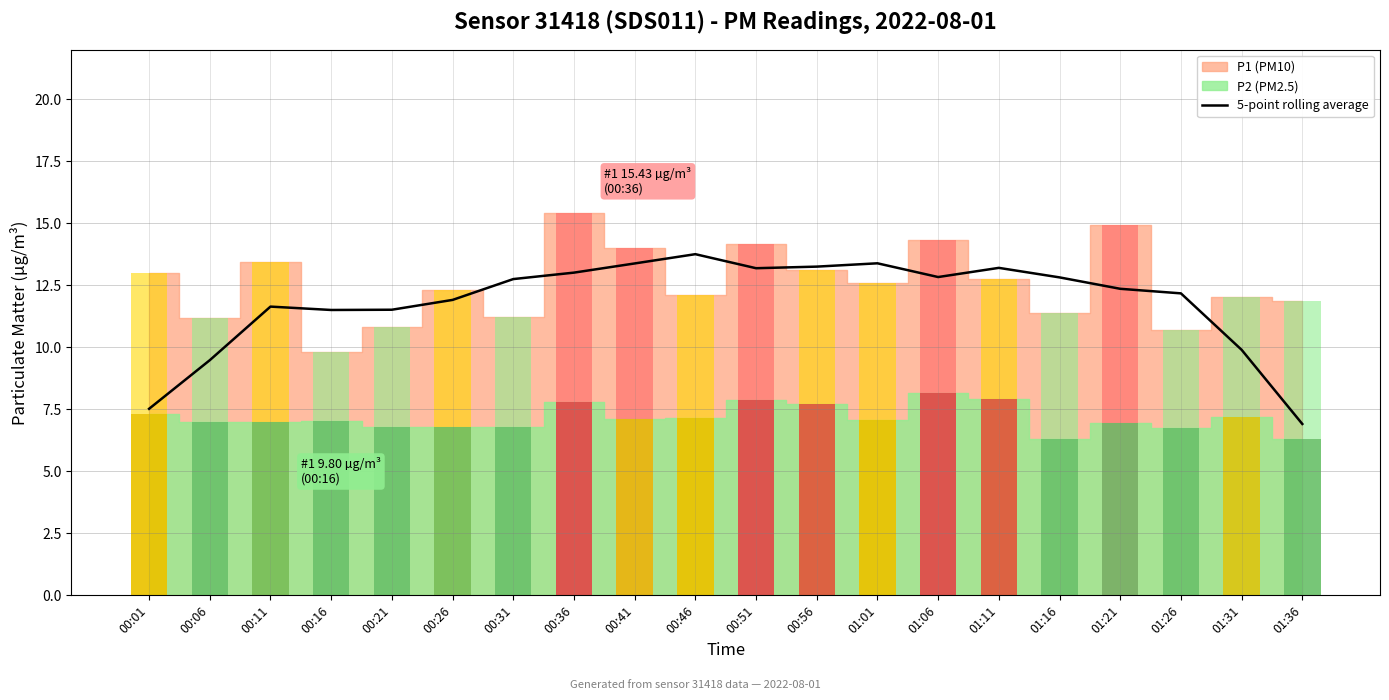

Where is the data nearest to the value 10?

01:31